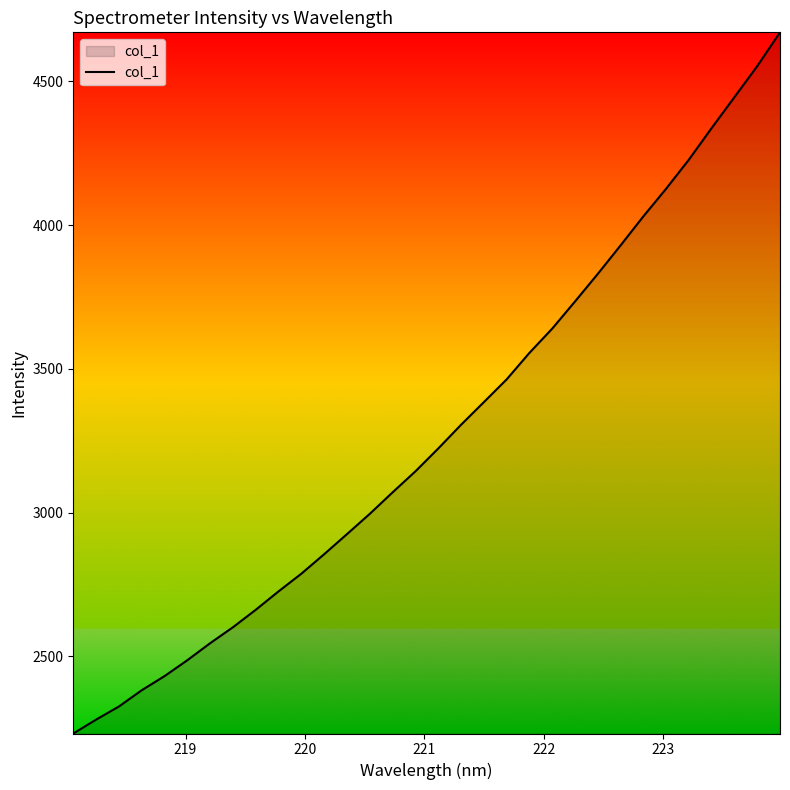

What is the difference between the maximum and minimum values?

2438.4